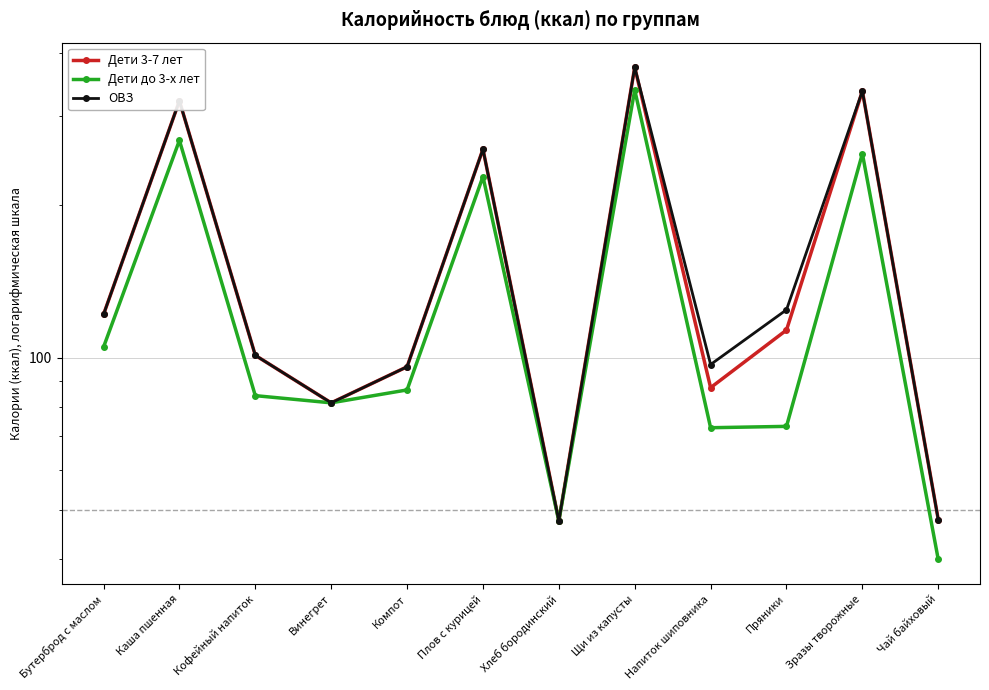

What is the label of the 2nd point from the right?

Зразы творожные